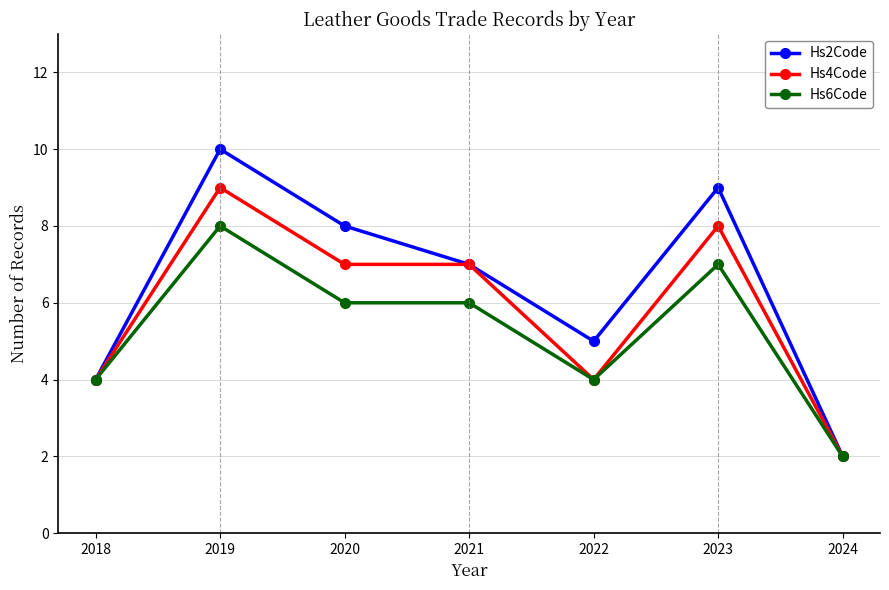

The Hs6Code series shows 6 at 2021. True or false?

True